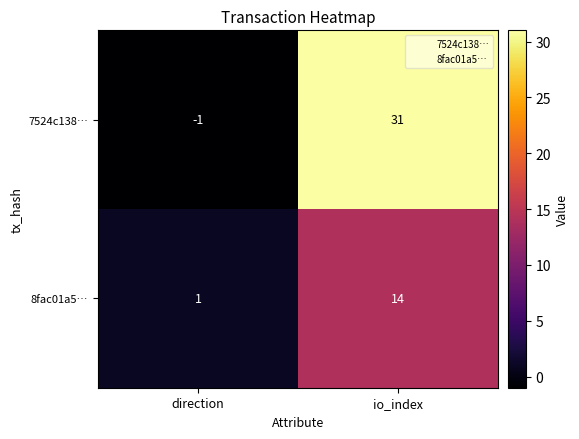

Which label corresponds to the largest value in the chart?

io_index